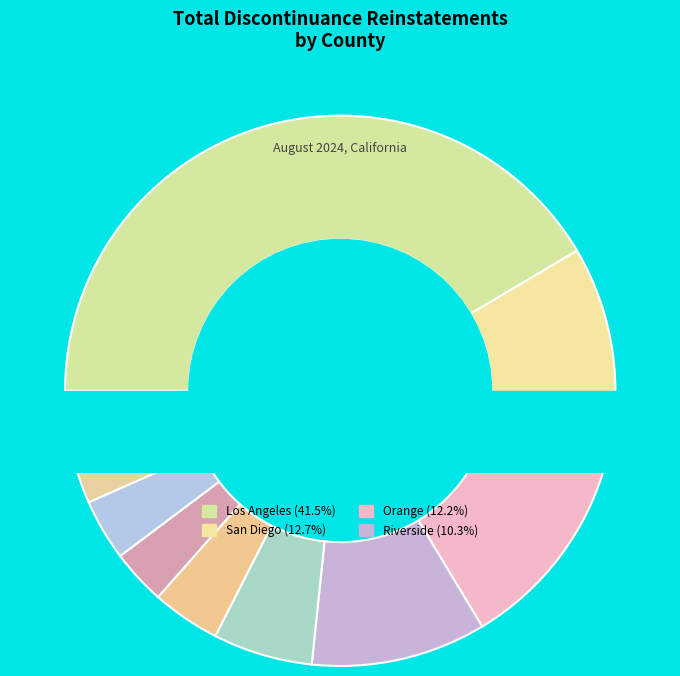

What is the smallest slice in the pie chart?

Contra Costa